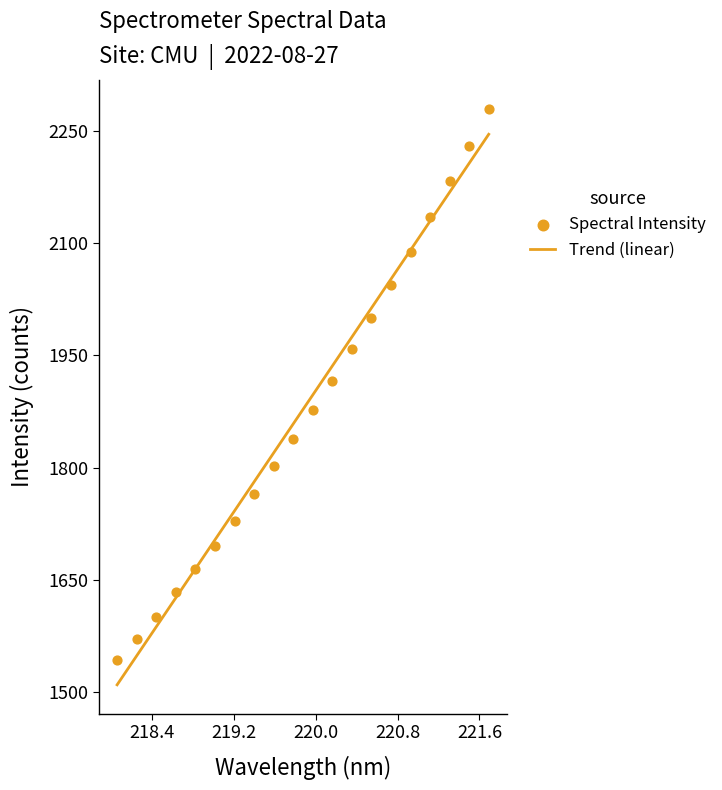

Which series contains the highest Y value?

Spectral Intensity